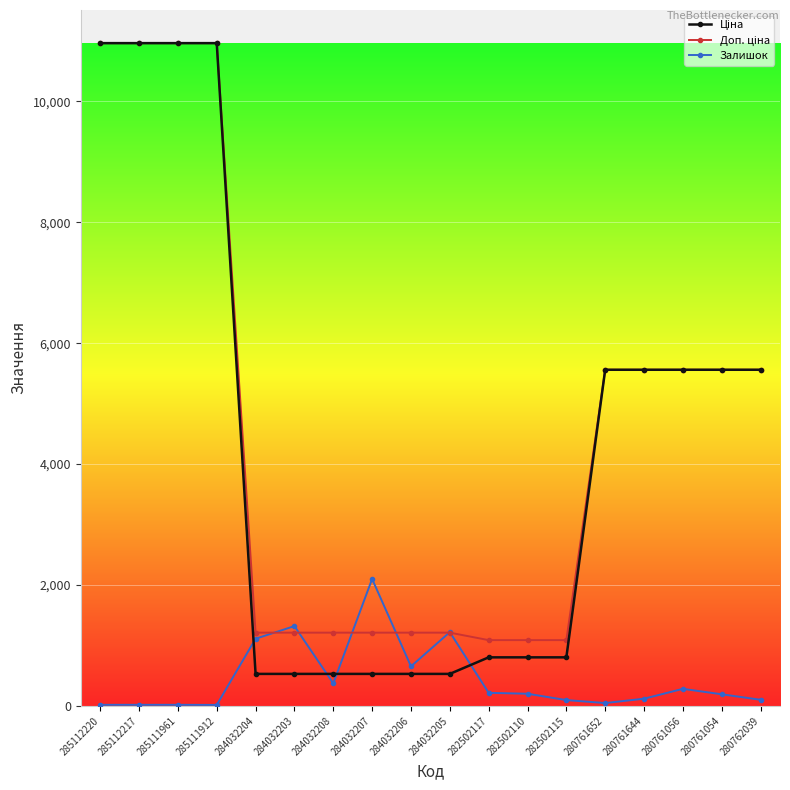

Is it true that Залишок equals 200.0 at 282502110?

True